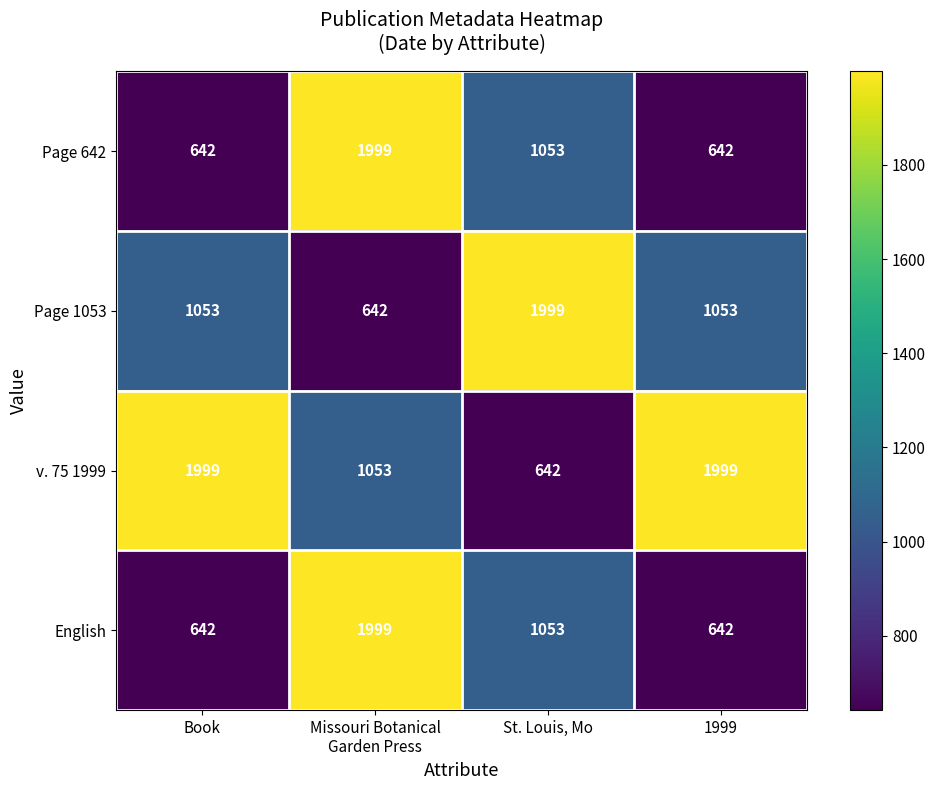

At how many categories does at least one series exceed 1489?

4